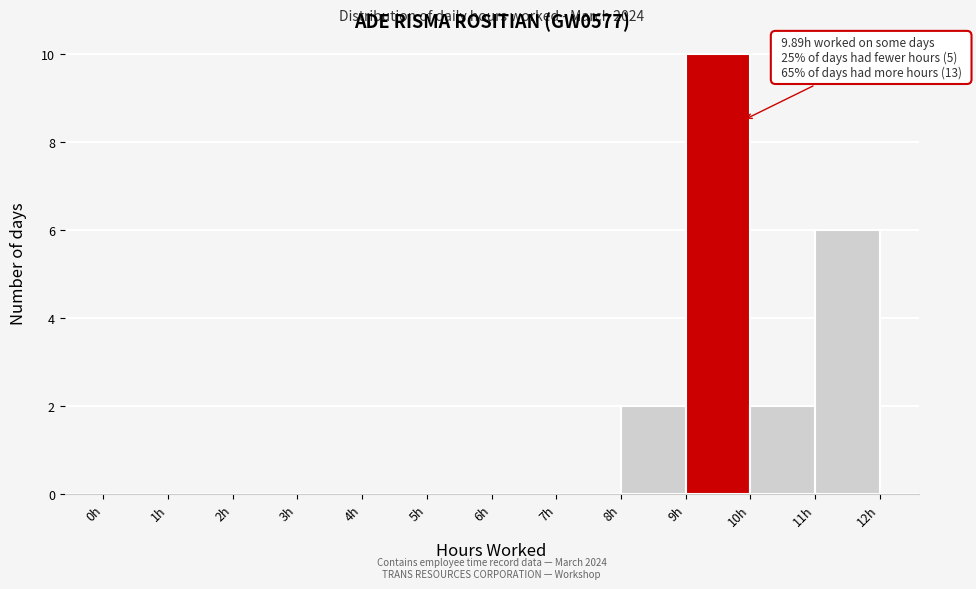

Over which range of the x-axis is the bar tallest?

9 to 10